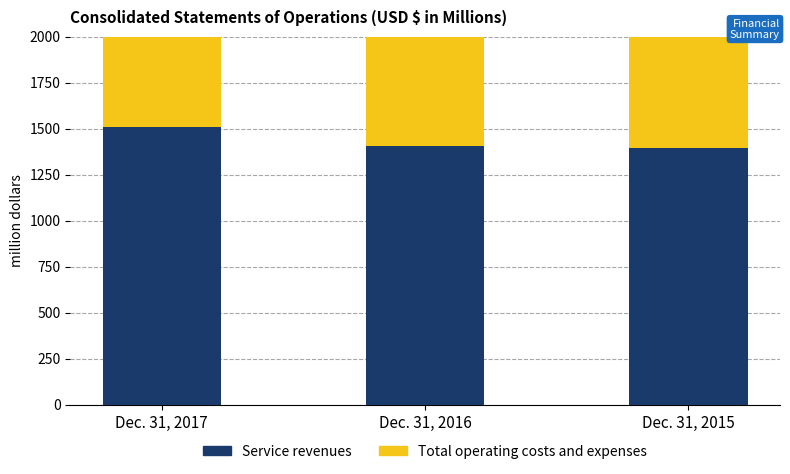

What is the highest value of the Total operating costs and expenses series?

1417.5